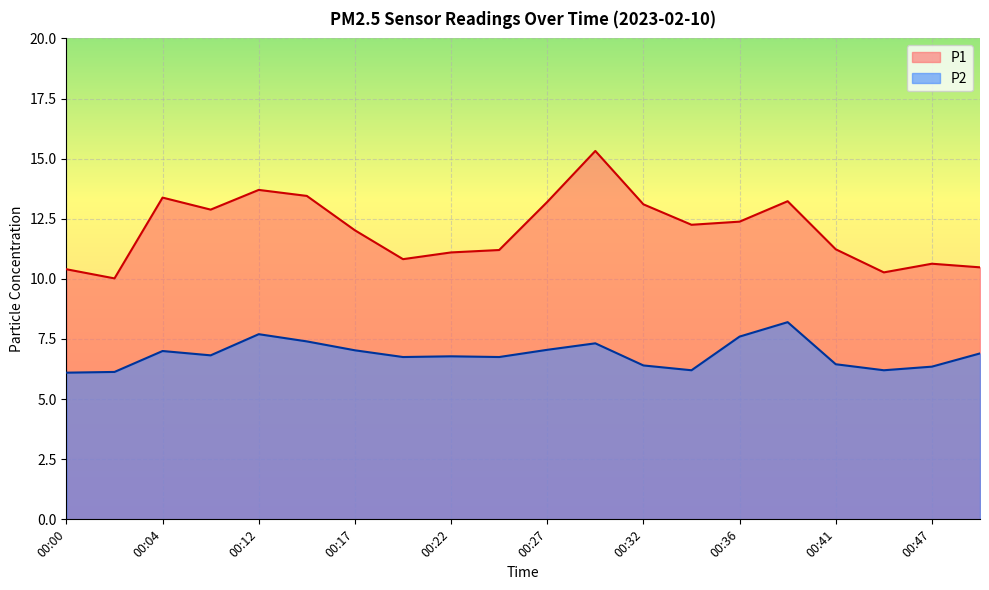

Is the value of P2 at 00:02 greater than the value of P1 at 00:02?

No